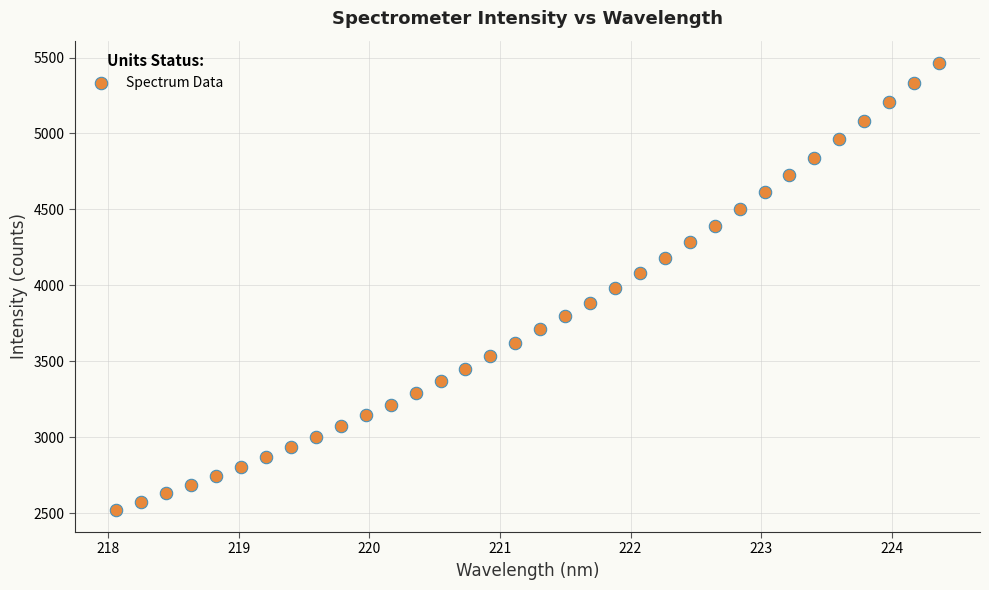

What is the range of Y values (max minus min)?

2940.6